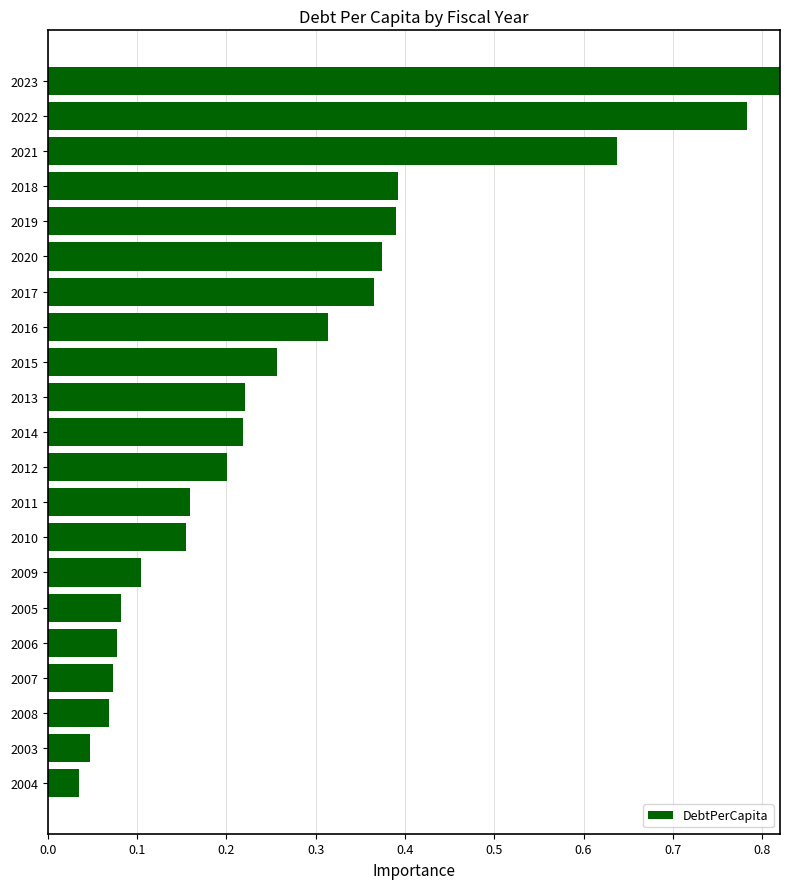

Reading right to left, transcribe all the data shown in this chart.

0.0	0.0	0.1	0.1	0.1	0.1	0.1	0.2	0.2	0.2	0.2	0.2	0.3	0.3	0.4	0.4	0.4	0.4	0.6	0.8	1.0